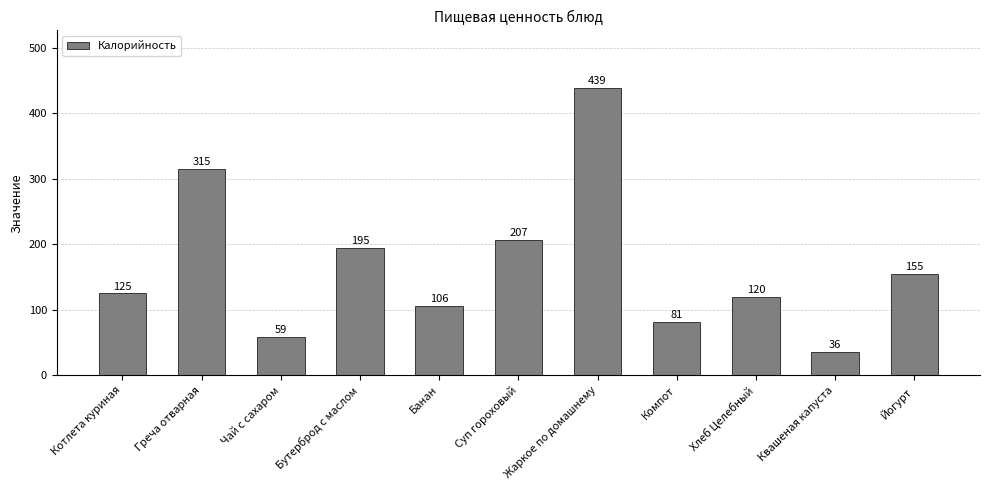

Is it true that the value at Компот is 32?

False